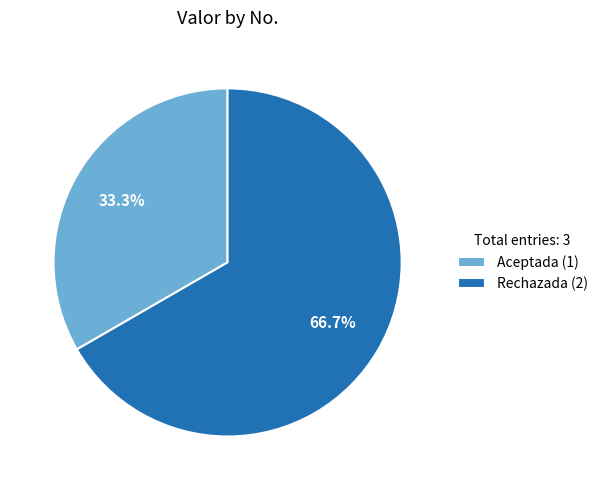

Which slice is the largest?

Rechazada